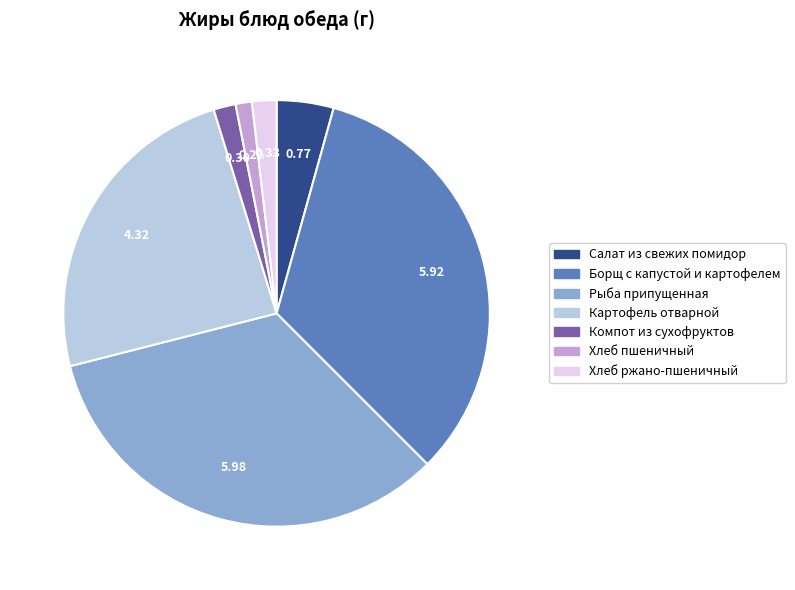

Do Салат из свежих помидор and Рыба припущенная together represent more than half of the pie?

No